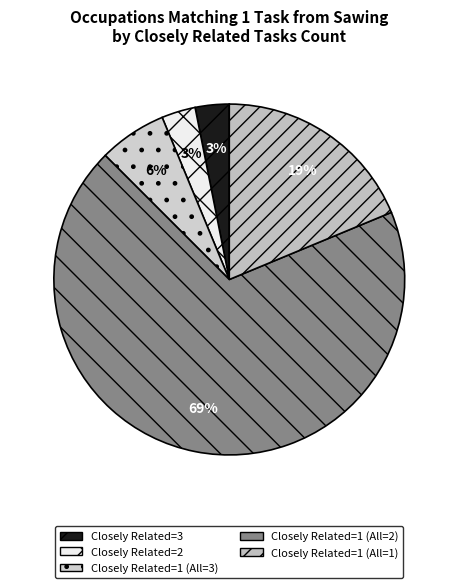

Count the number of slices in the pie.

5